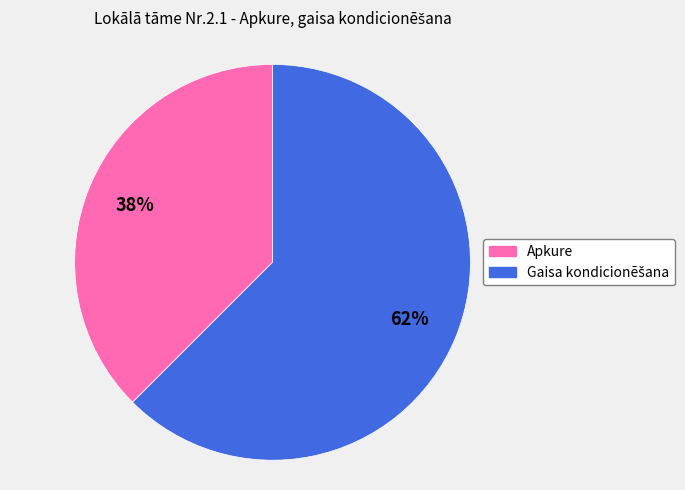

True or false: Apkure accounts for 31% of the total.

False